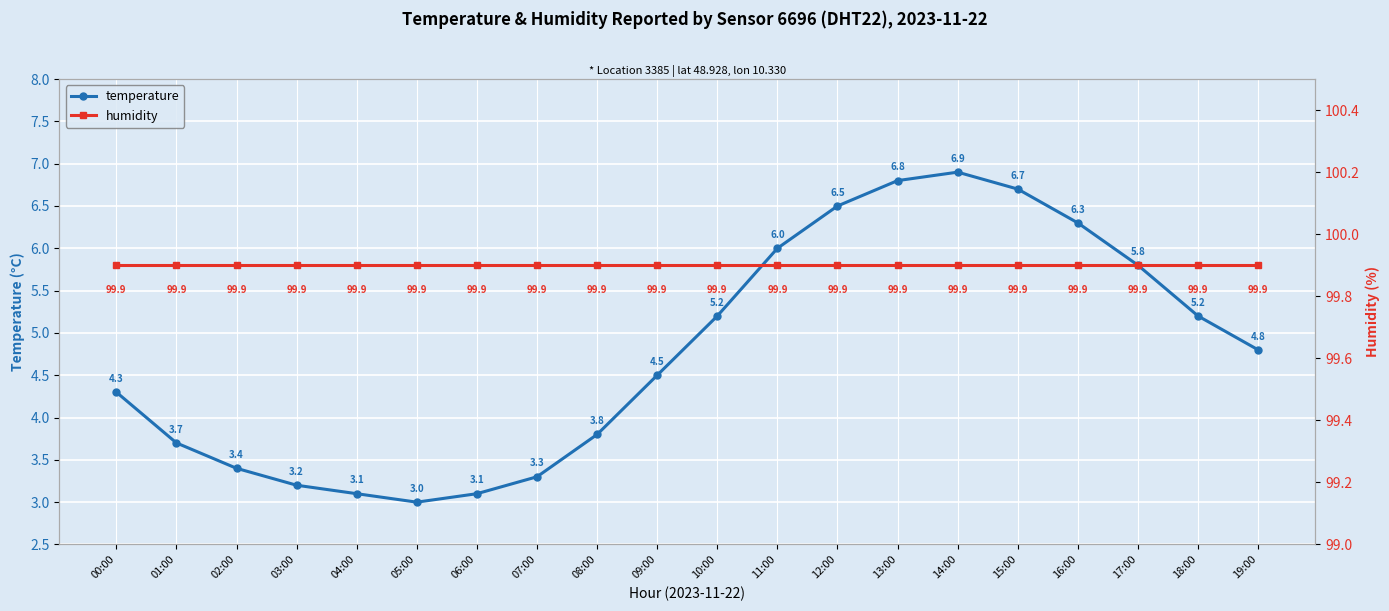

At which category does temperature reach its first local peak?

14:00